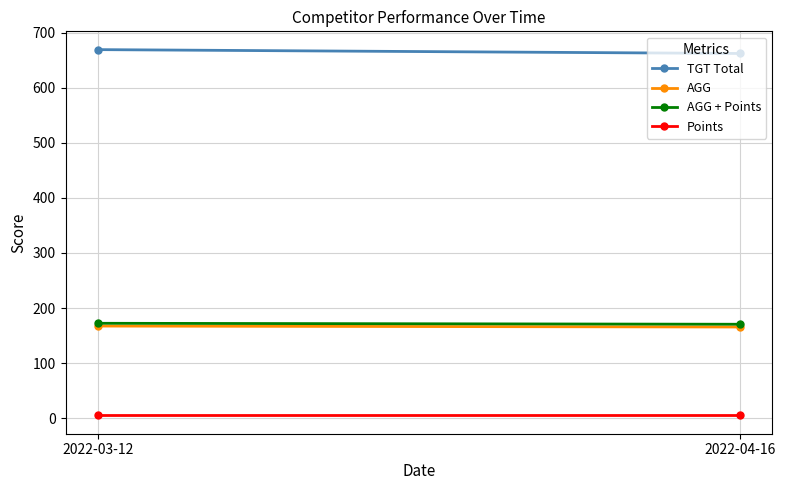

What is the average value of the Points series?

5.0